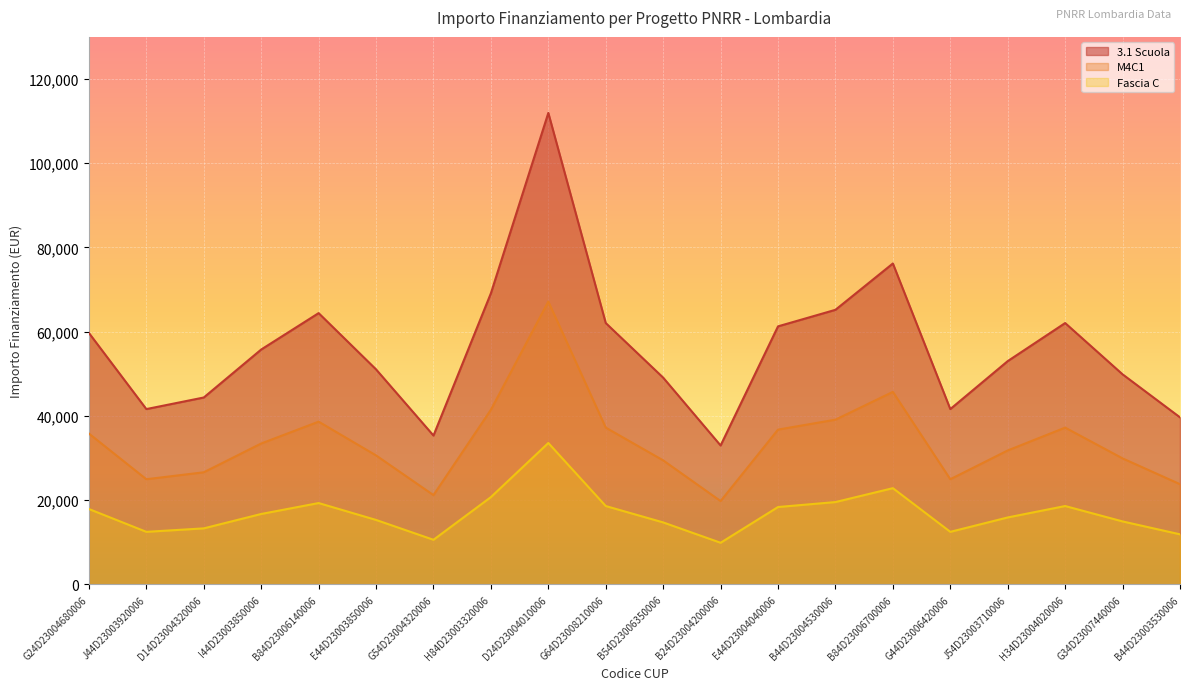

What is the difference between the Fascia C values at B84D23006140006 and G24D23004680006?

1414.1